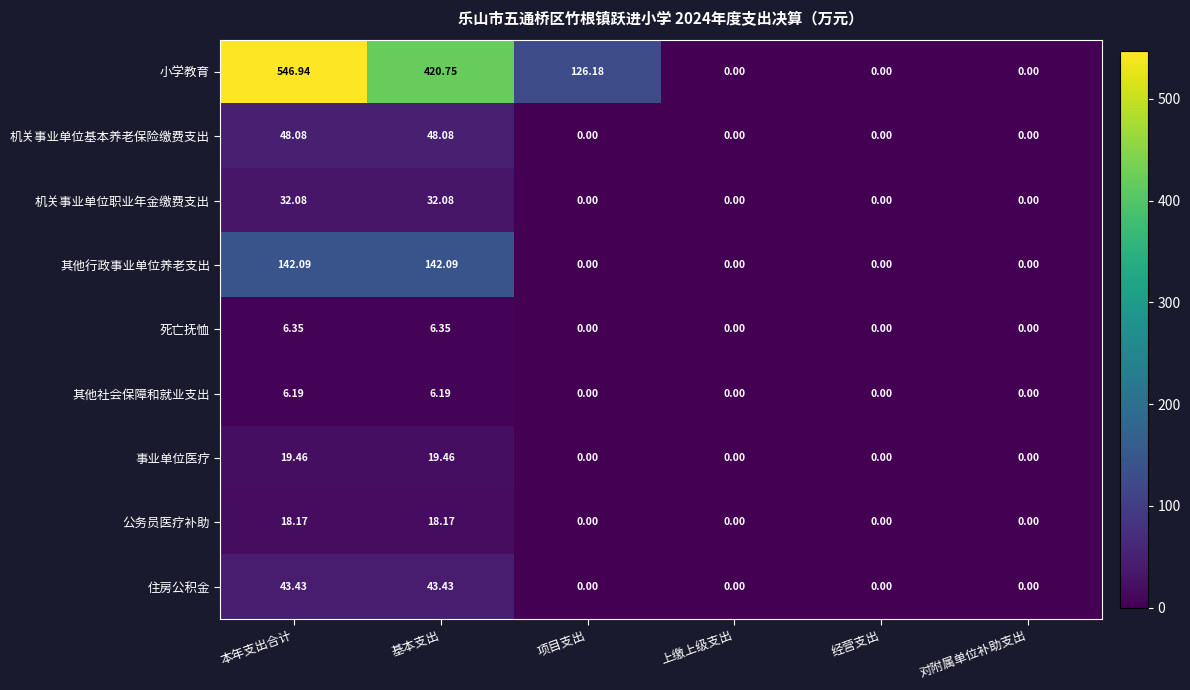

At 本年支出合计, list the series in order from largest to smallest.

小学教育, 其他行政事业单位养老支出, 机关事业单位基本养老保险缴费支出, 住房公积金, 机关事业单位职业年金缴费支出, 事业单位医疗, 公务员医疗补助, 死亡抚恤, 其他社会保障和就业支出